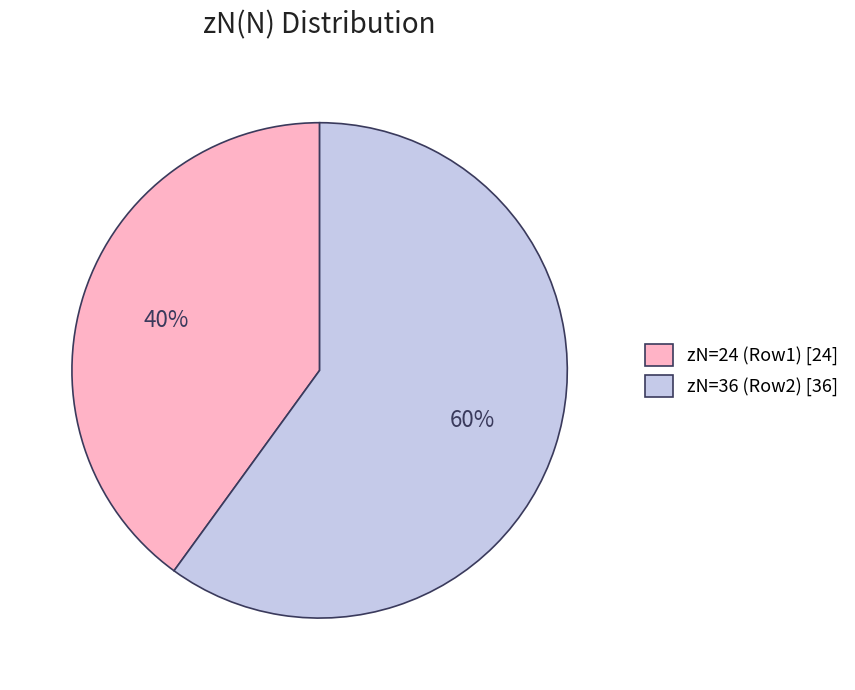

How many segments does this pie chart have?

2